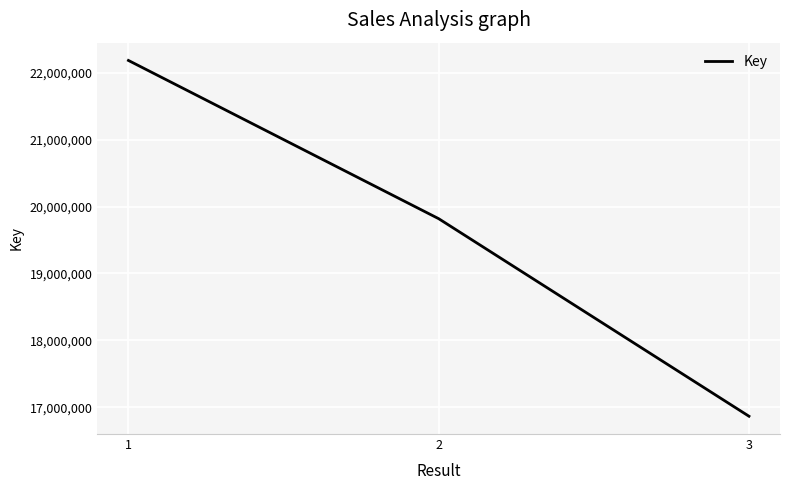

How many values are between 16866359 and 22182347?

3